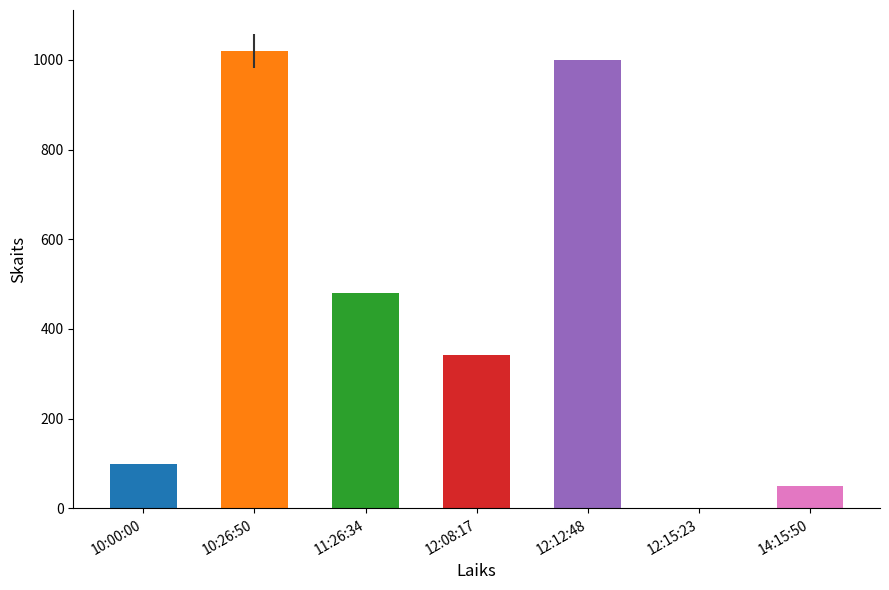

True or false: the data shows 100 at 10:00:00.

True